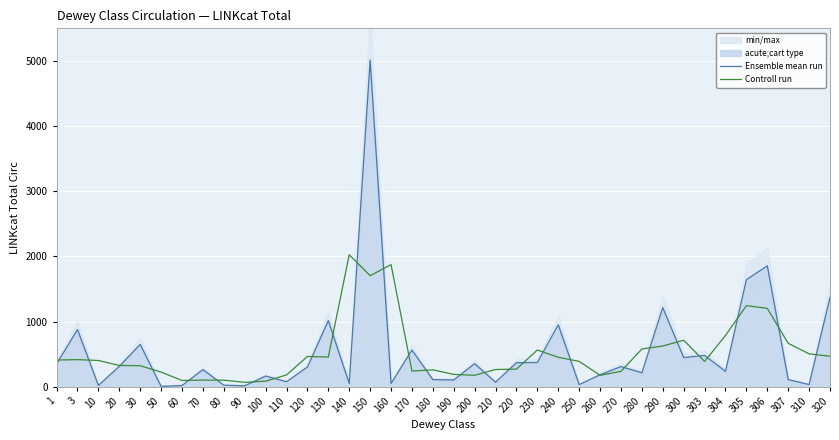

Which category has the highest value in the Controll run series?

140